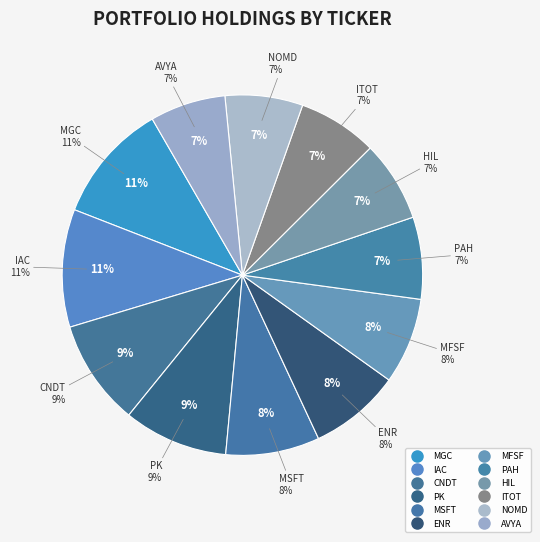

Count the number of slices in the pie.

12